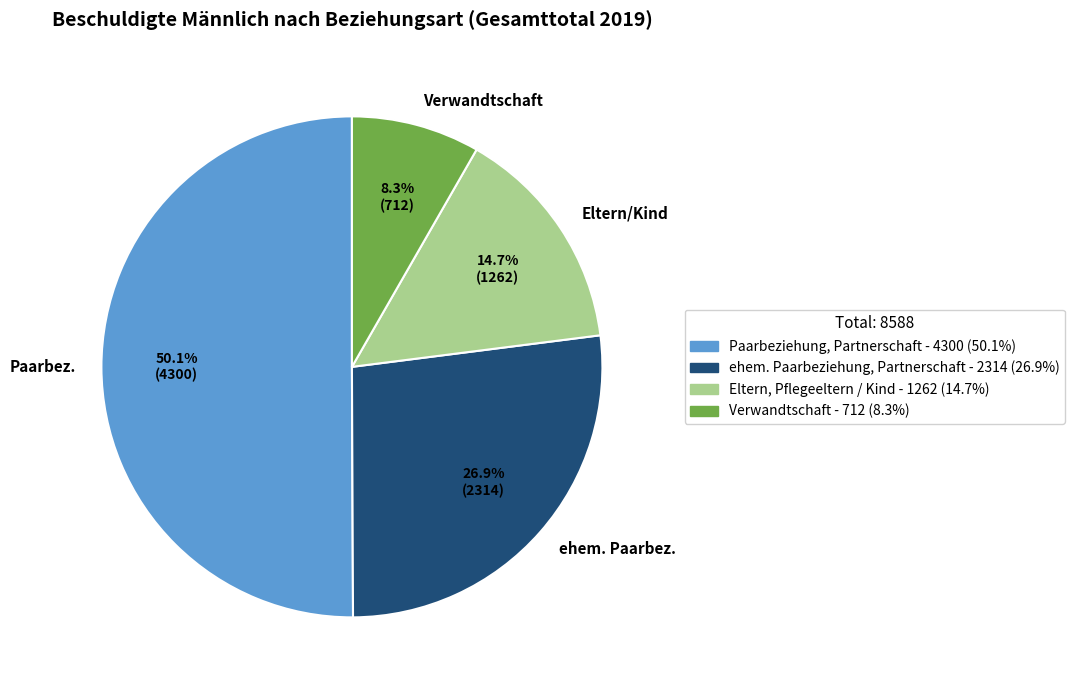

Which slice is the largest?

Paarbez.